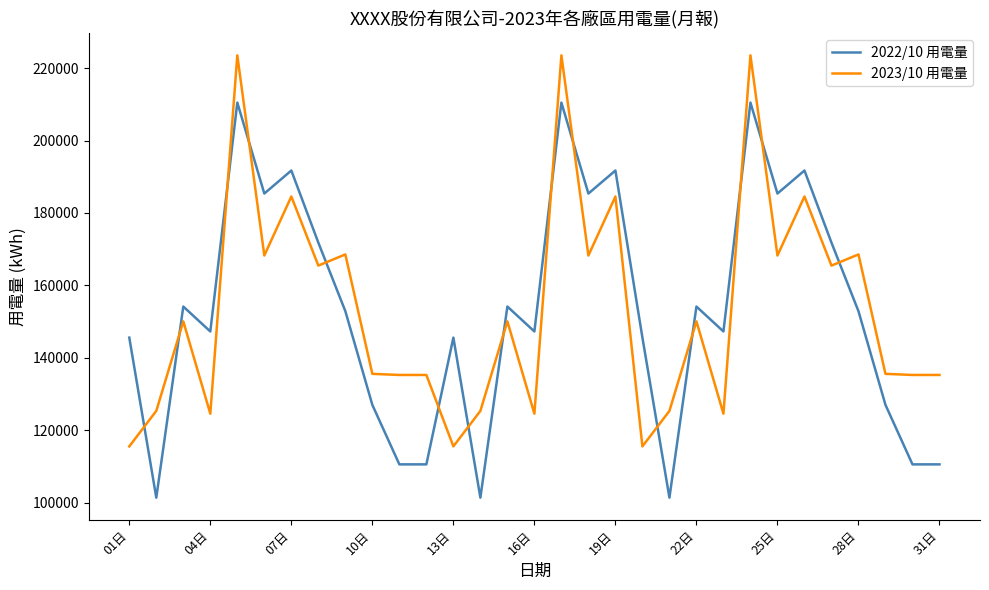

What is the difference between the maximum and minimum values in the 2022/10 用電量 series?

109128.2